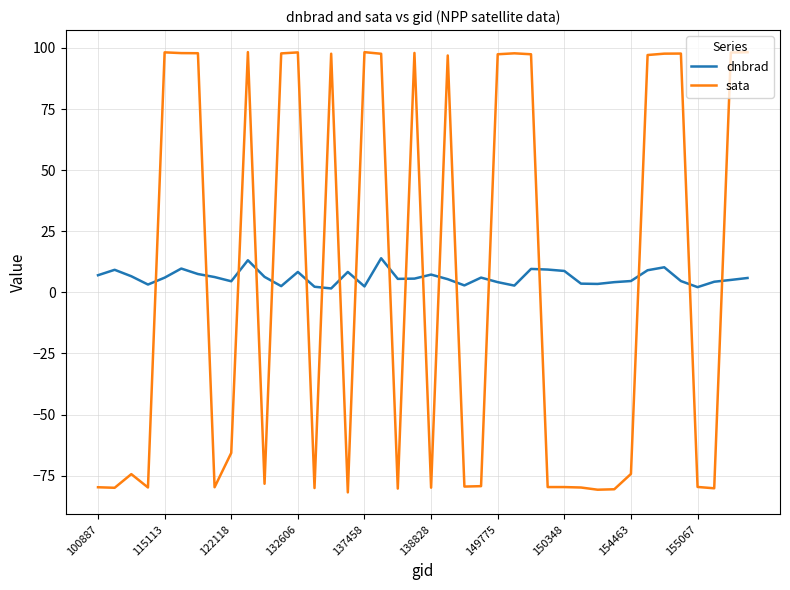

List the series in order of their peak value, highest first.

sata, dnbrad